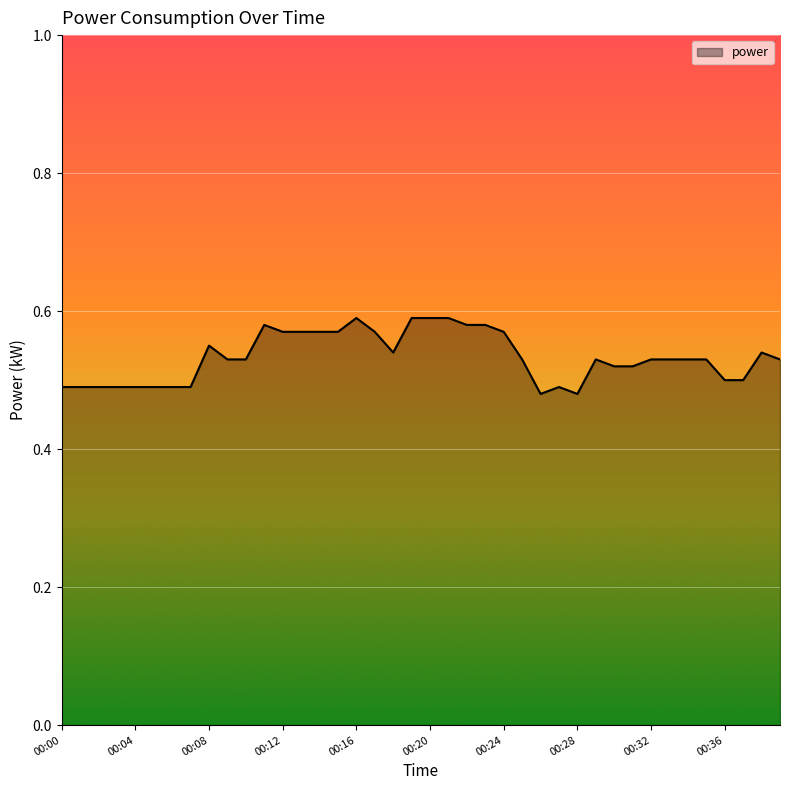

How many lines are shown in the chart?

1